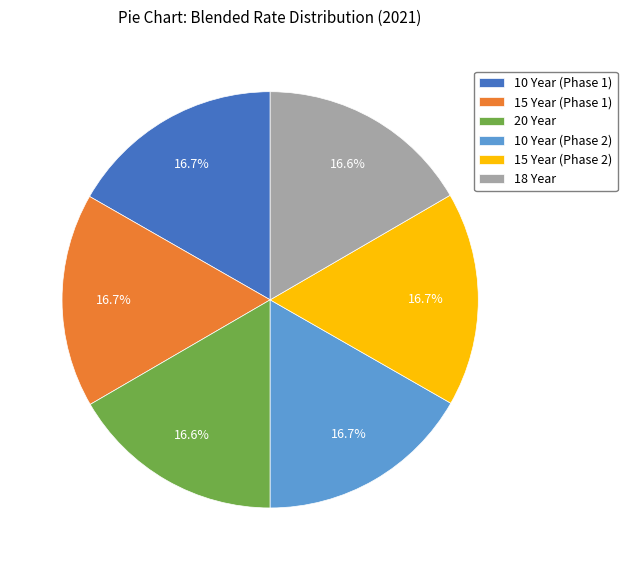

Approximately how many times larger is the value at 10 Year (Phase 1) compared to 10 Year (Phase 2)?

1.0